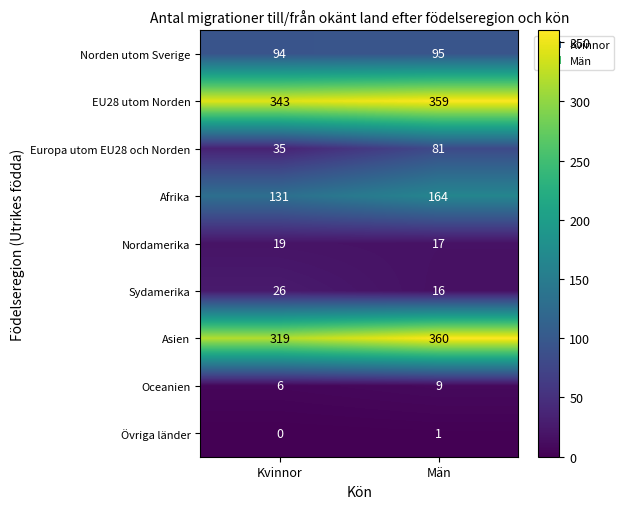

Which series changed the most between Kvinnor and Män?

Europa utom EU28 och Norden